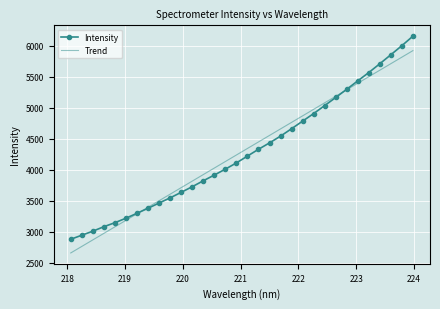

What is the difference between the maximum and minimum values in the Intensity series?

3279.7